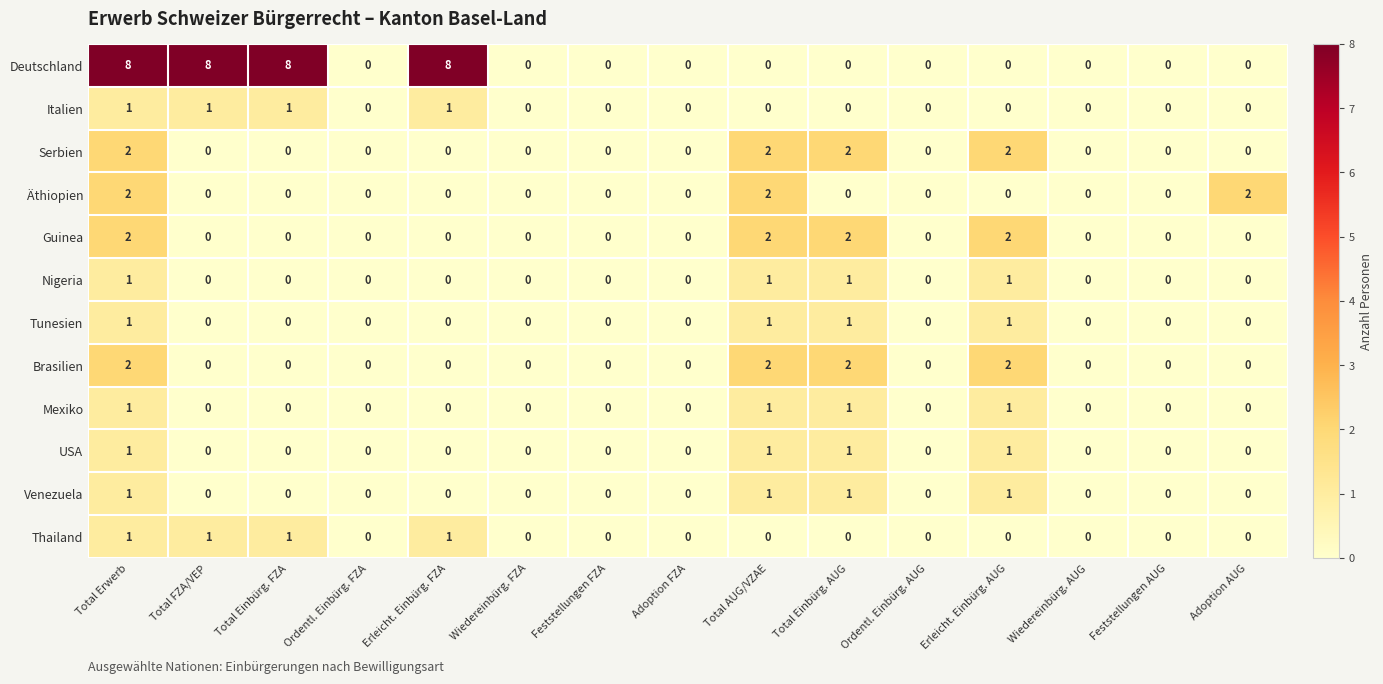

What is the maximum value shown in the chart?

8